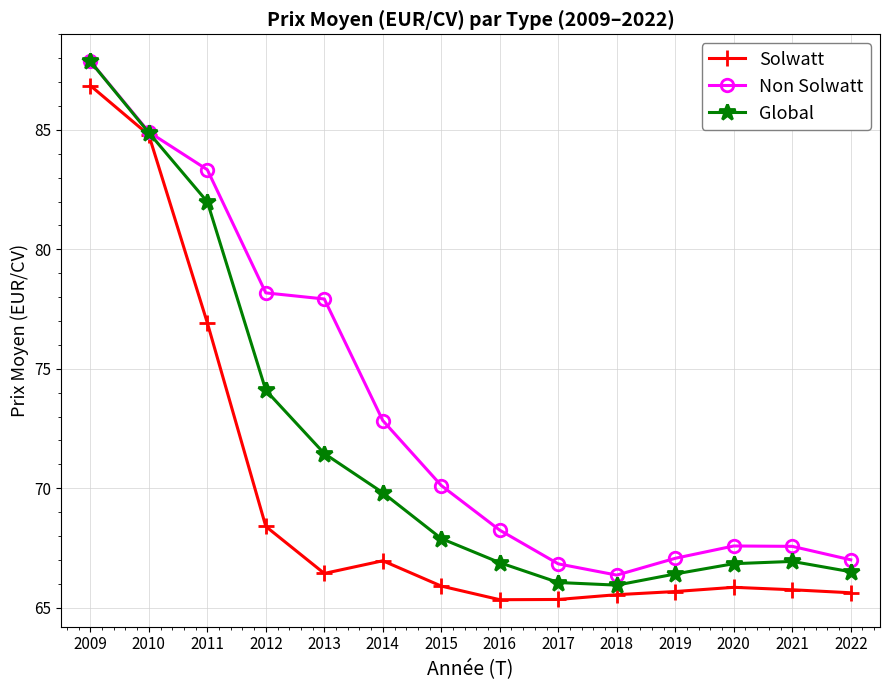

How many values in the Non Solwatt series are below 70?

7